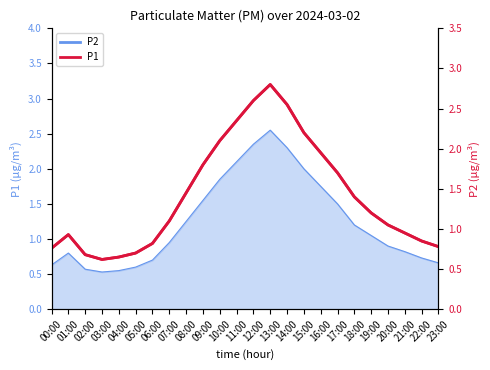

Where is the first local minimum?

03:00